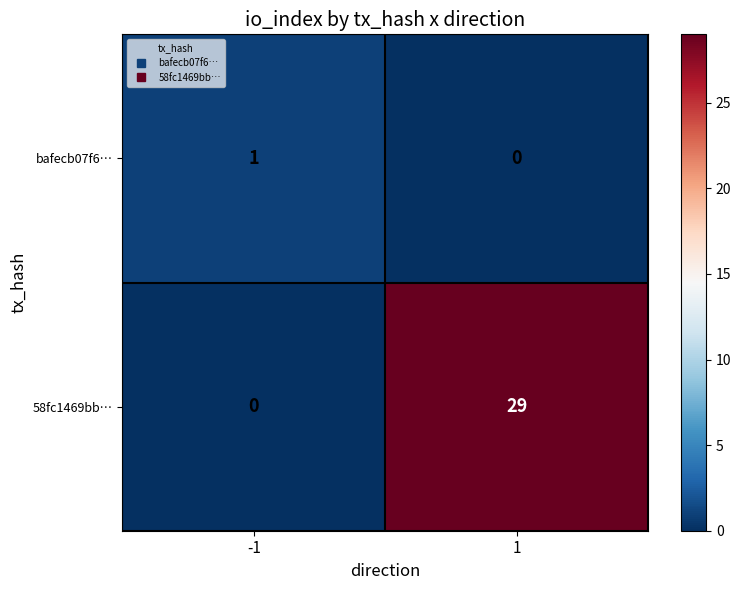

Reading left to right, extract all data points from this chart.

bafecb07f6…: 1	0
58fc1469bb…: 0	29